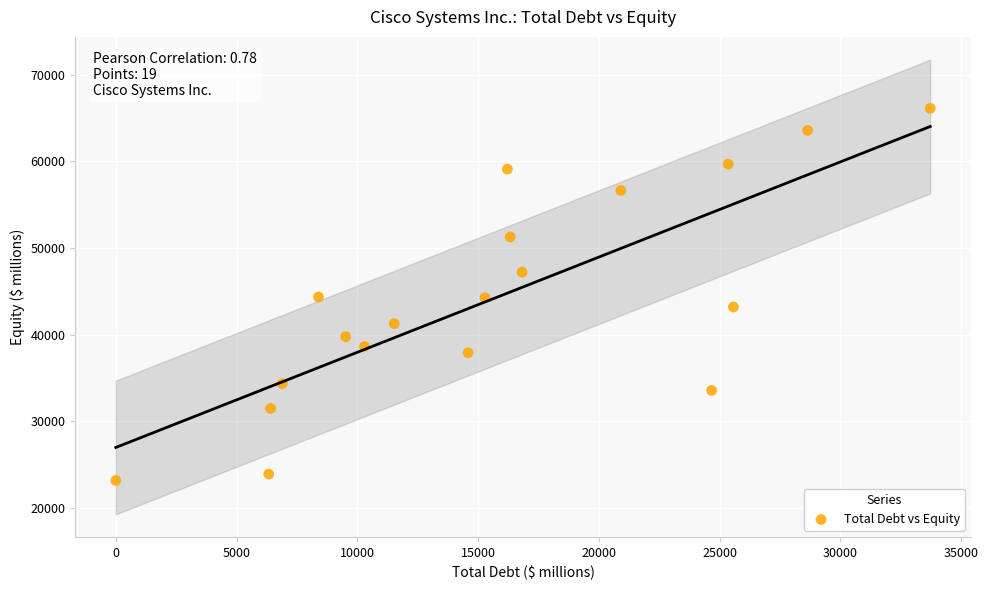

What is the range of Y values (max minus min)?

42963